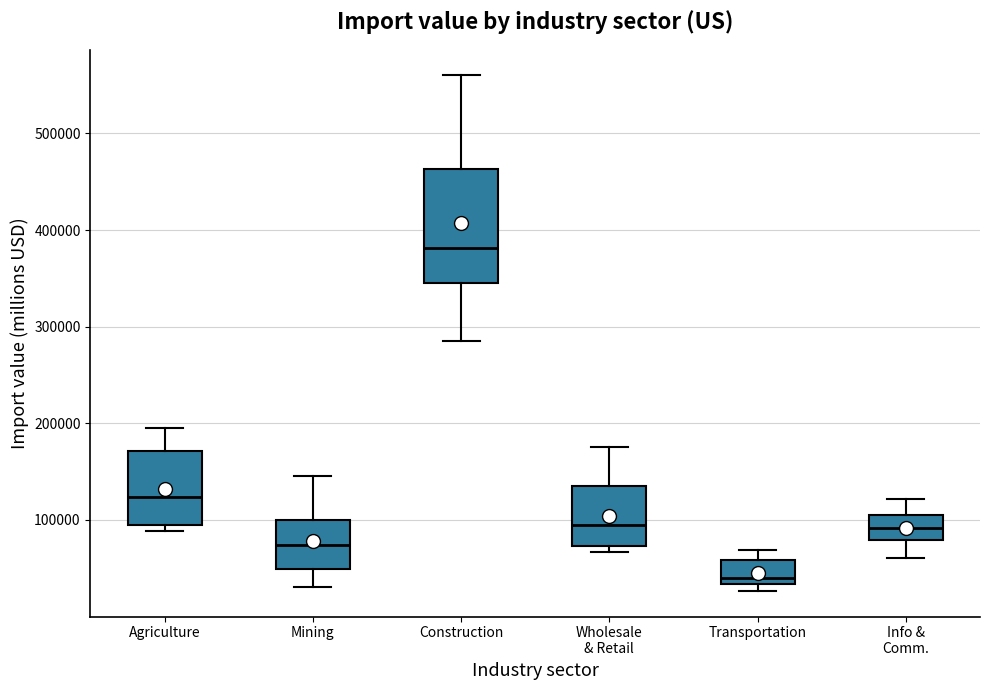

Reading left to right, transcribe this box plot: for each box, give where its median line is, the range the box spans, and where its two whiskers end, as read against the y-axis. The values are not printed on the chart, so give them approximately, as read against the axis.

Agriculture: median 120000, box 90000 to 170000, whiskers 90000 (just below the box's lower edge) to 200000
Mining: median 70000, box 50000 to 100000, whiskers 30000 to 150000
Construction: median 380000, box 350000 to 460000, whiskers 290000 to 560000
Wholesale & Retail: median 90000, box 70000 to 130000, whiskers 70000 (just below the box's lower edge) to 180000
Transportation: median 40000, box 30000 to 60000, whiskers 30000 (just below the box's lower edge) to 70000
Info & Comm.: median 90000, box 80000 to 100000, whiskers 60000 to 120000